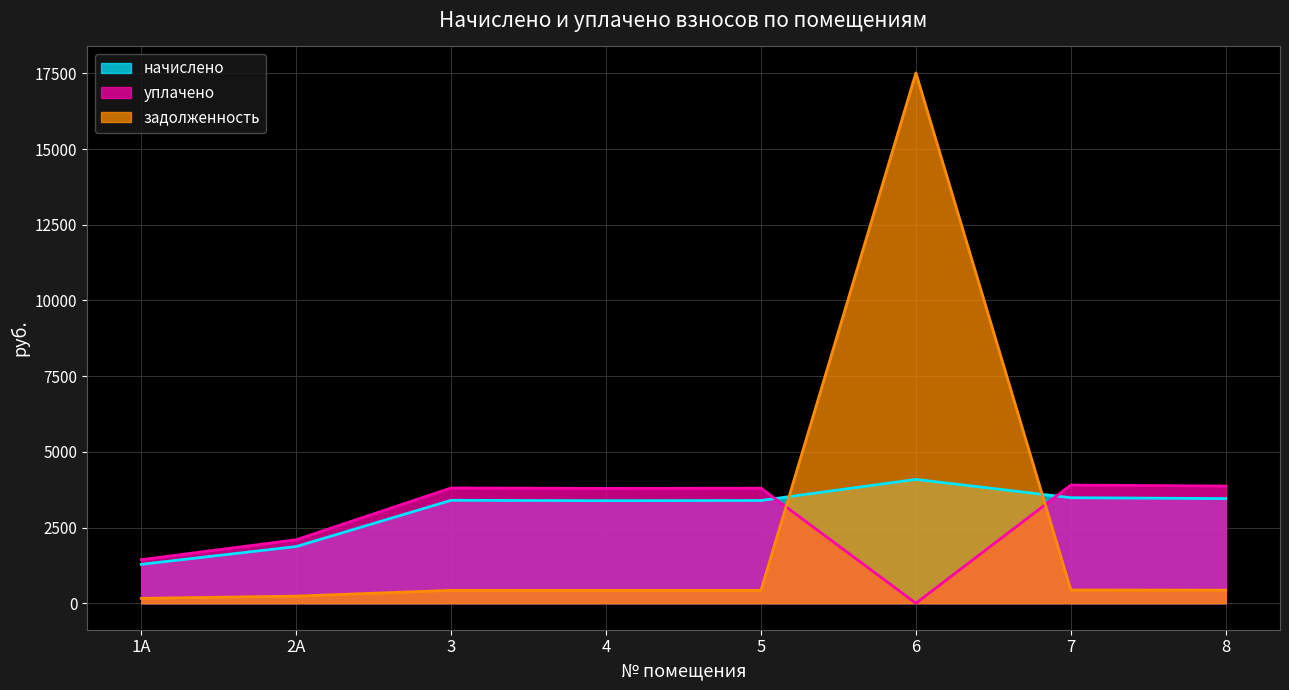

Which series has the largest total across all categories?

начислено